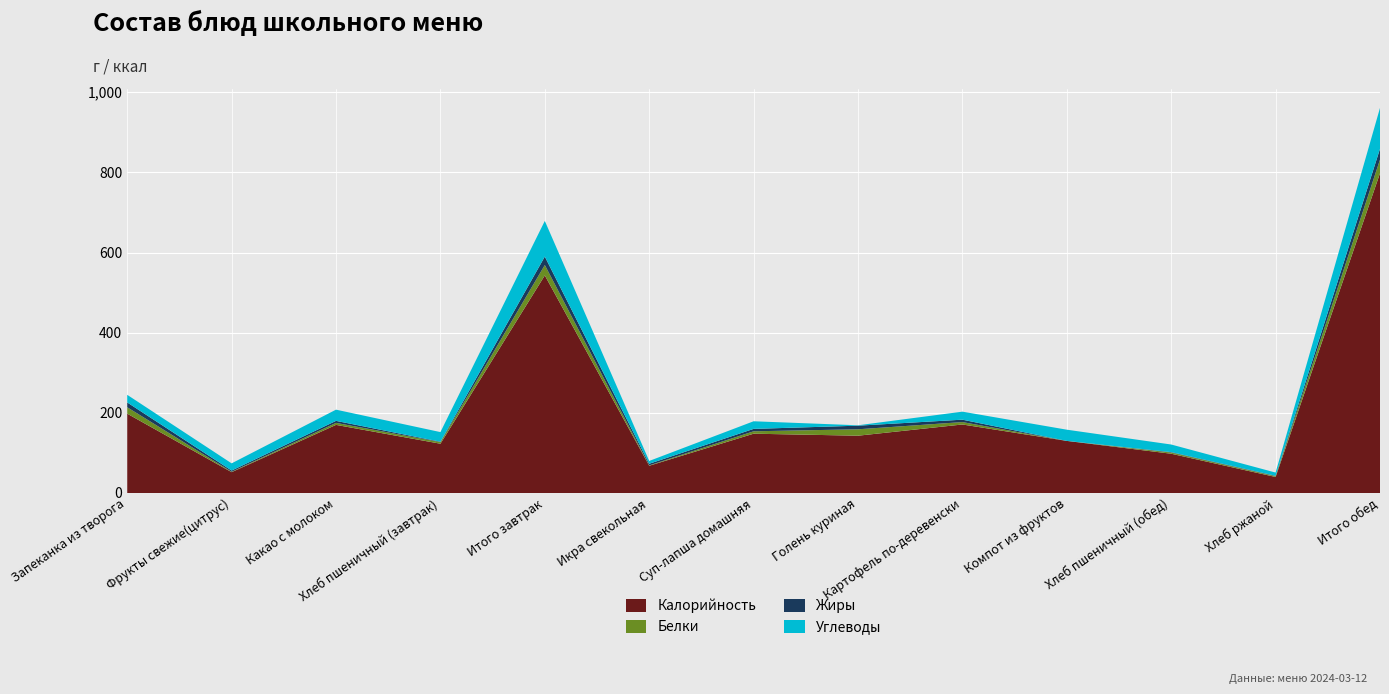

Reading right to left, extract all data points from this chart.

Калорийность: Итого обед=798	Хлеб ржаной=40	Хлеб пшеничный (обед)=98	Компот из фруктов=130	Картофель по-деревенски=171	Голень куриная=143	Суп-лапша домашняя=148	Икра свекольная=68	Итого завтрак=543	Хлеб пшеничный (завтрак)=123	Какао с молоком=170	Фрукты свежие(цитрус)=52	Запеканка из творога=198
Белки: Итого обед=34	Хлеб ржаной=2	Хлеб пшеничный (обед)=3	Компот из фруктов=0	Картофель по-деревенски=6	Голень куриная=16	Суп-лапша домашняя=6	Икра свекольная=1	Итого завтрак=26	Хлеб пшеничный (завтрак)=4	Какао с молоком=5	Фрукты свежие(цитрус)=1	Запеканка из творога=16
Жиры: Итого обед=27	Хлеб ржаной=1	Хлеб пшеничный (обед)=1	Компот из фруктов=0	Картофель по-деревенски=6	Голень куриная=9	Суп-лапша домашняя=6	Икра свекольная=4	Итого завтрак=21	Хлеб пшеничный (завтрак)=1	Какао с молоком=5	Фрукты свежие(цитрус)=3	Запеканка из творога=12
Углеводы: Итого обед=102	Хлеб ржаной=8	Хлеб пшеничный (обед)=19	Компот из фруктов=28	Картофель по-деревенски=20	Голень куриная=1	Суп-лапша домашняя=19	Икра свекольная=7	Итого завтрак=89	Хлеб пшеничный (завтрак)=24	Какао с молоком=28	Фрукты свежие(цитрус)=18	Запеканка из творога=19